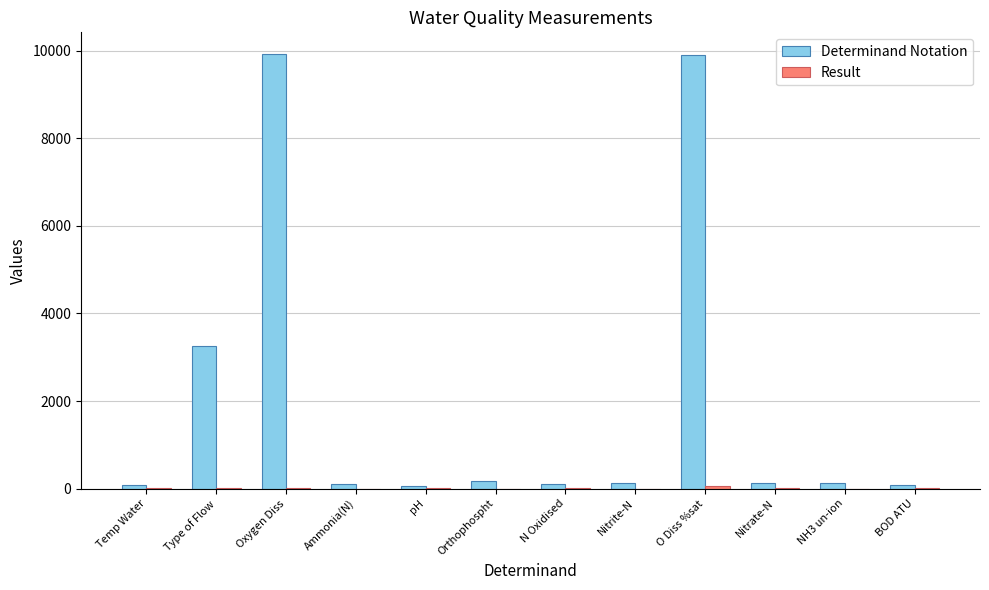

The value of Determinand Notation at Oxygen Diss is 9924.0. True or false?

True